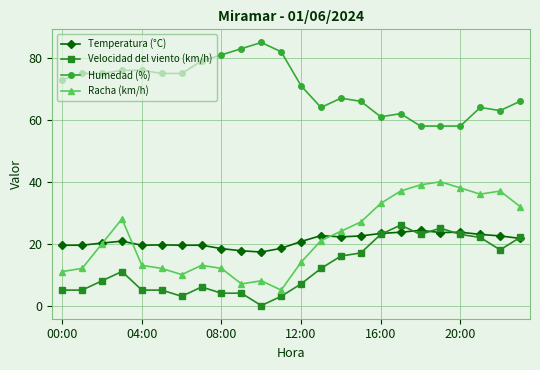

Which series has the widest spread of values?

Racha (km/h)